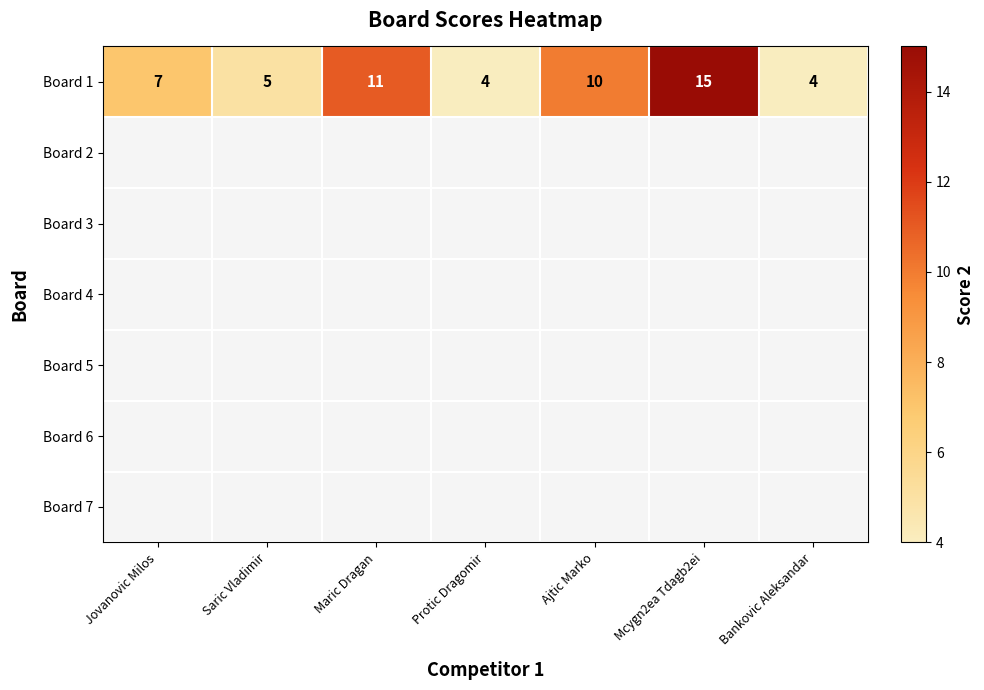

What is the ratio of the value at Saric Vladimir to the value at Bankovic Aleksandar?

1.2